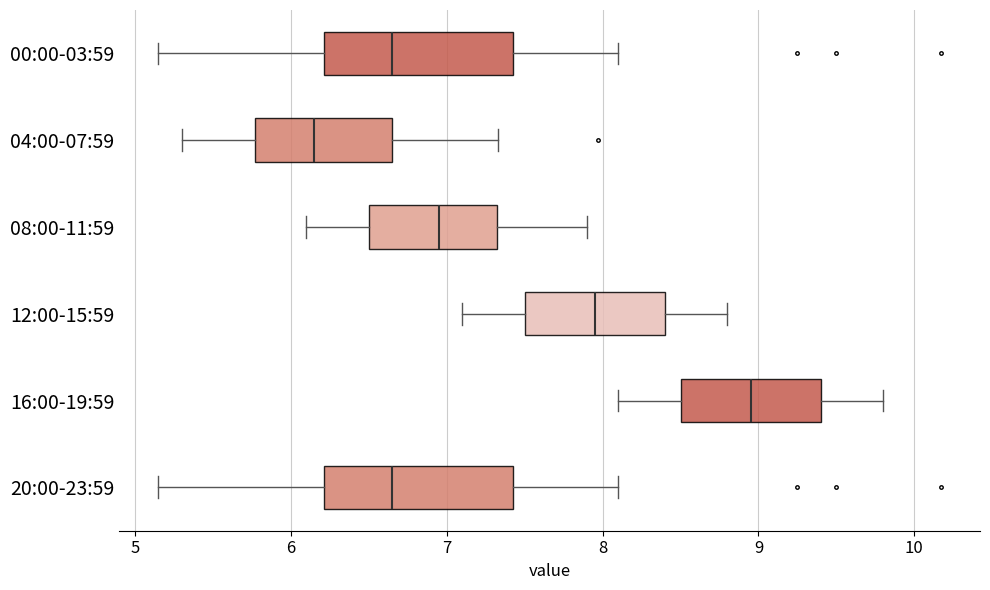

Where does the left whisker of the box for 08:00-11:59 end on the x-axis? The values are not printed on the chart, so give them approximately, as read against the axis.

6.1